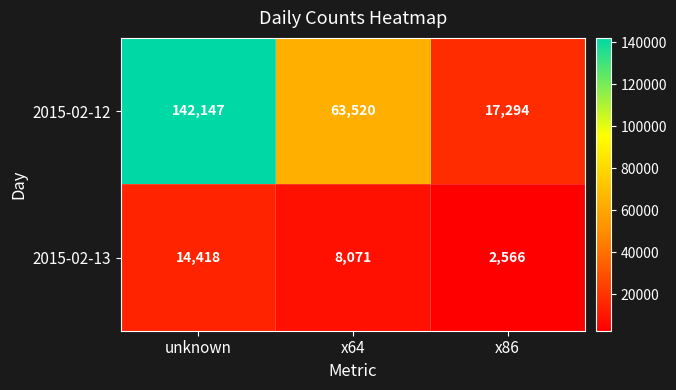

At how many categories does at least one series exceed 58023?

2